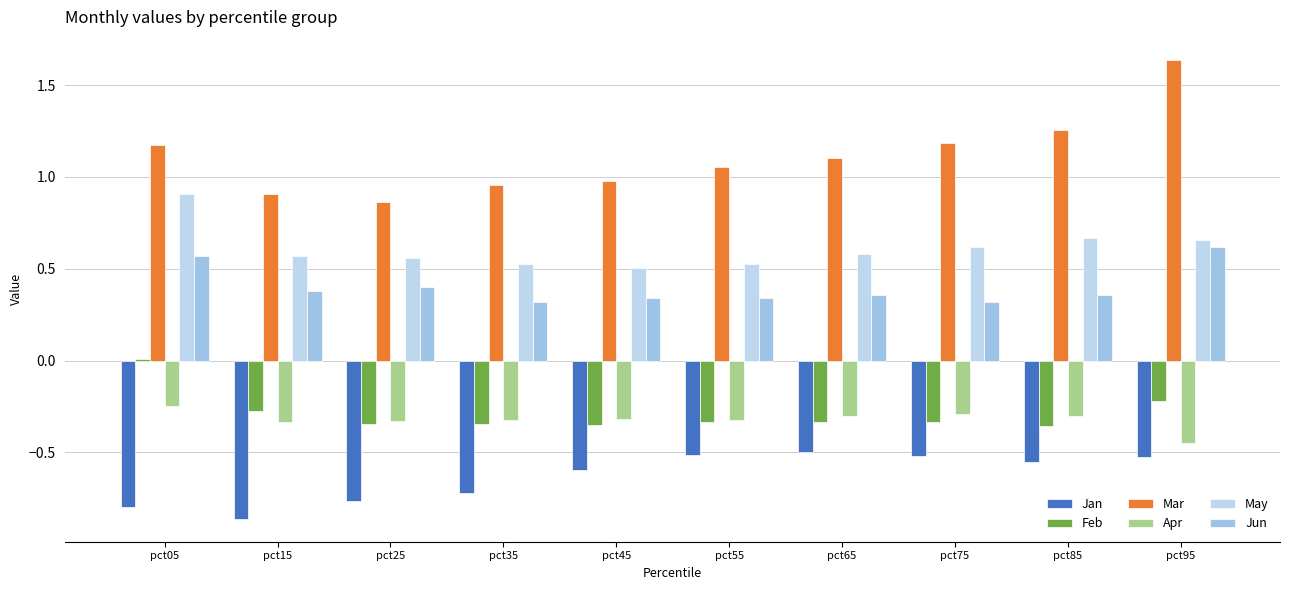

Is the value of Mar at pct25 greater than the value of May at pct55?

Yes